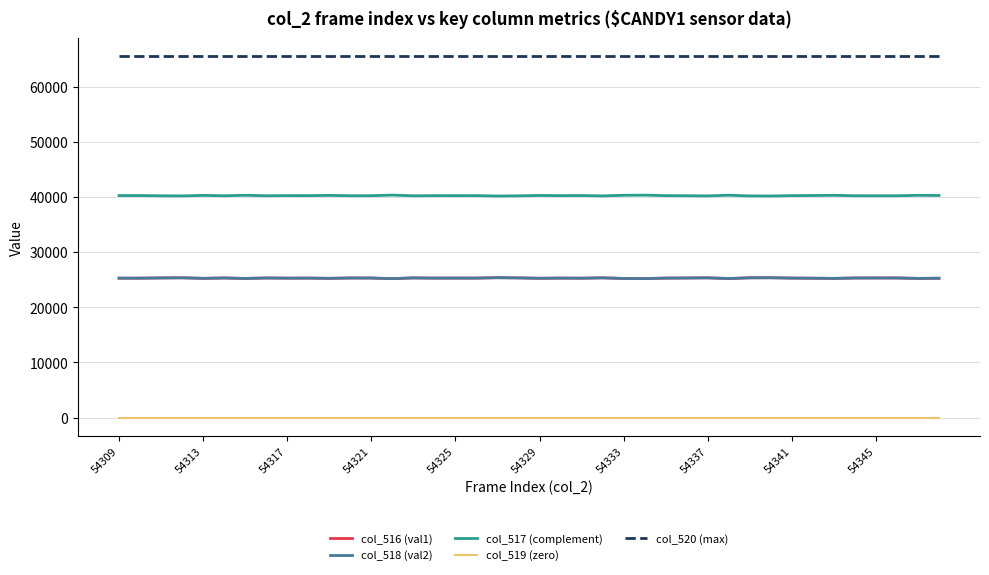

Does the chart display data point markers on the line(s)?

No